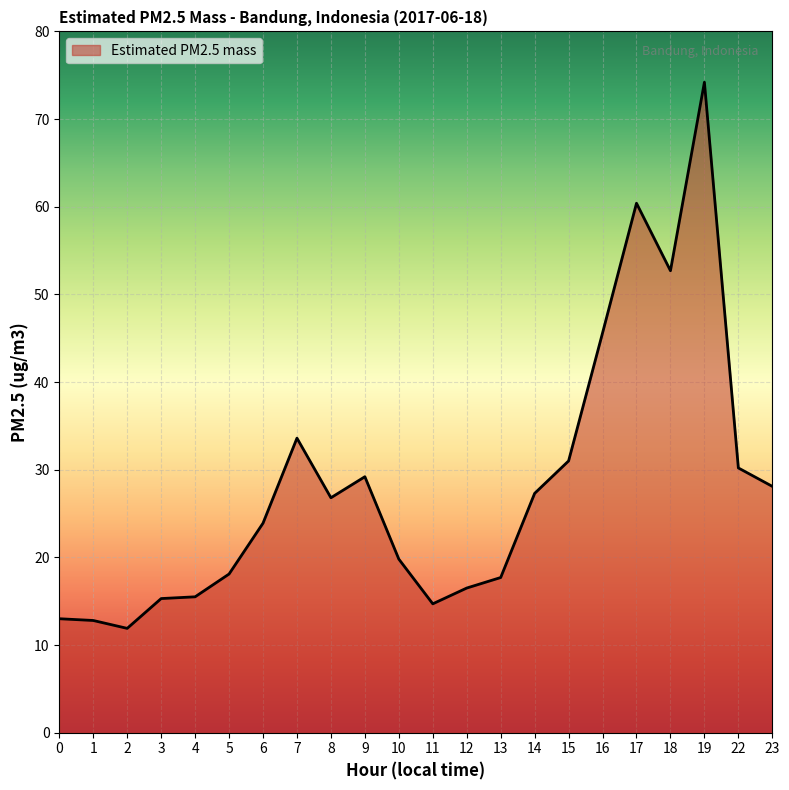

What is the sum of the values at 9 and 22?

59.4